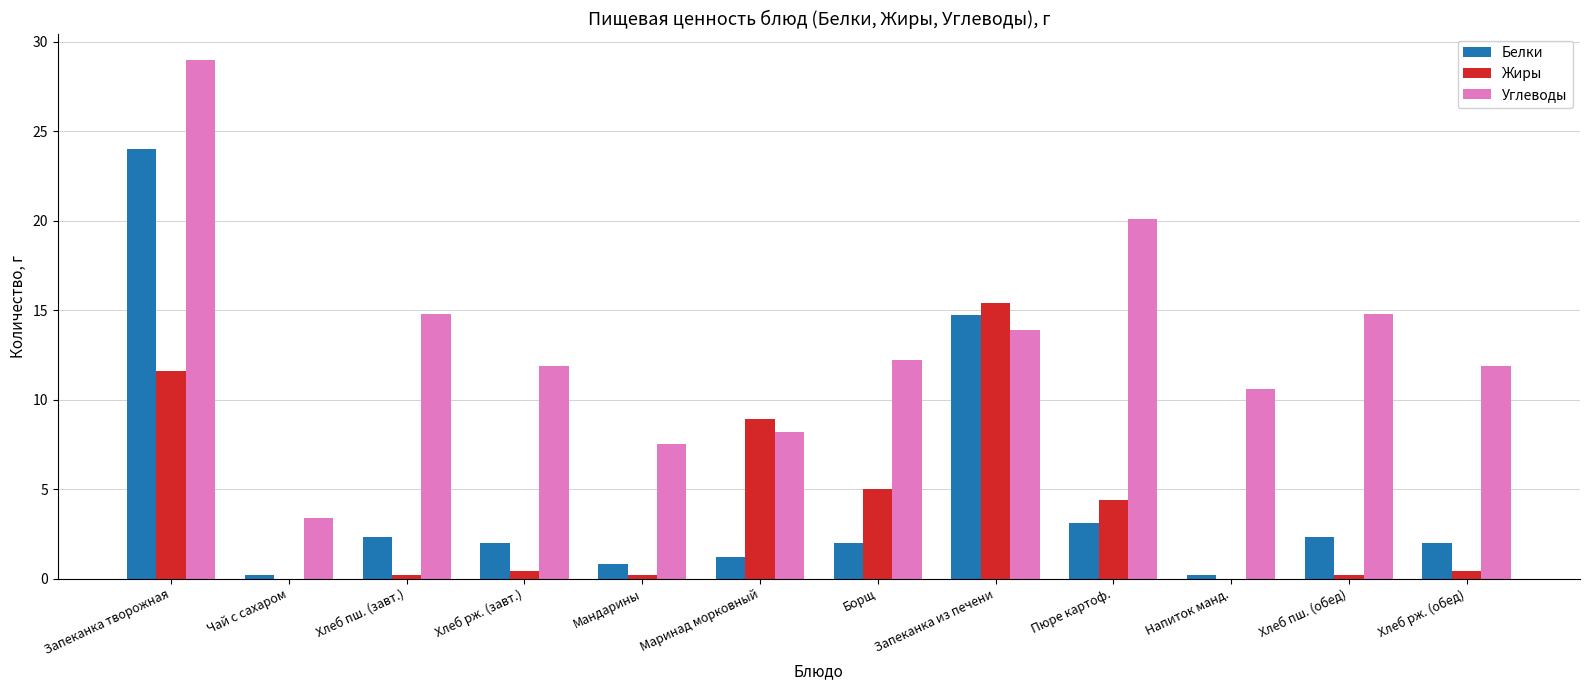

The value of Углеводы at Чай с сахаром is 2.0. True or false?

False